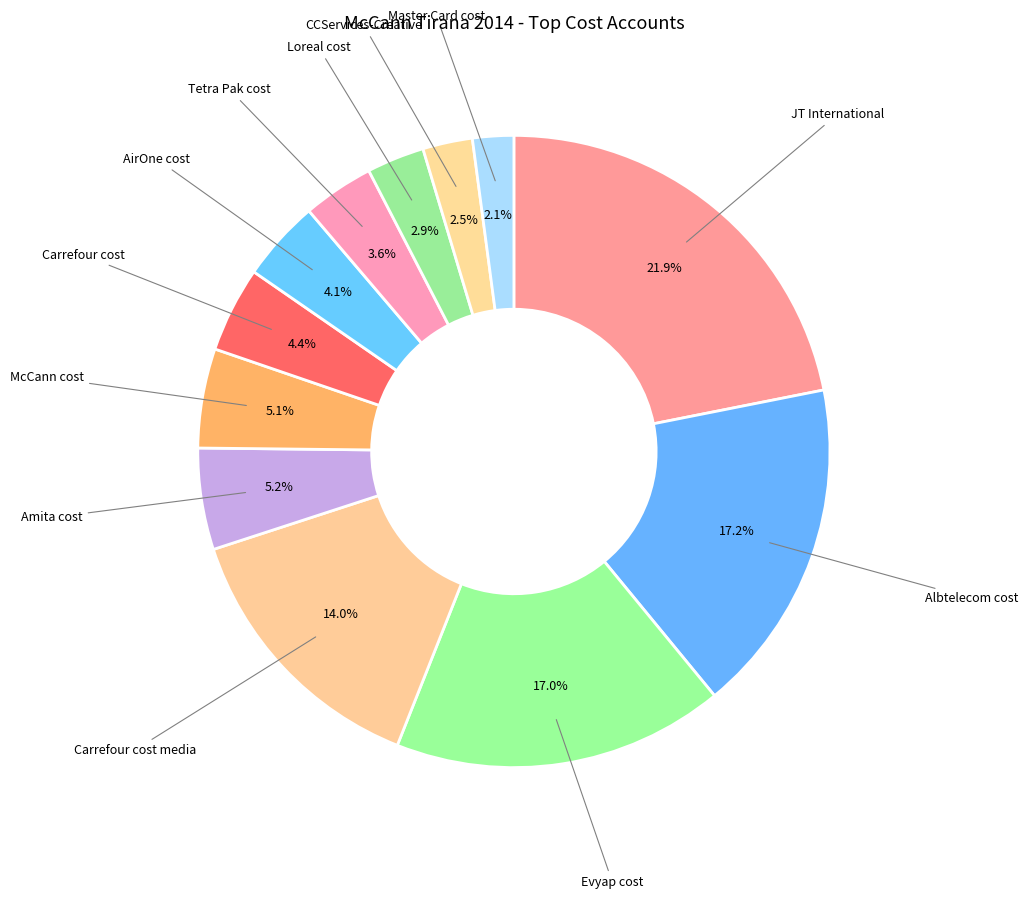

To the nearest percent, what is the average slice percentage?

8%